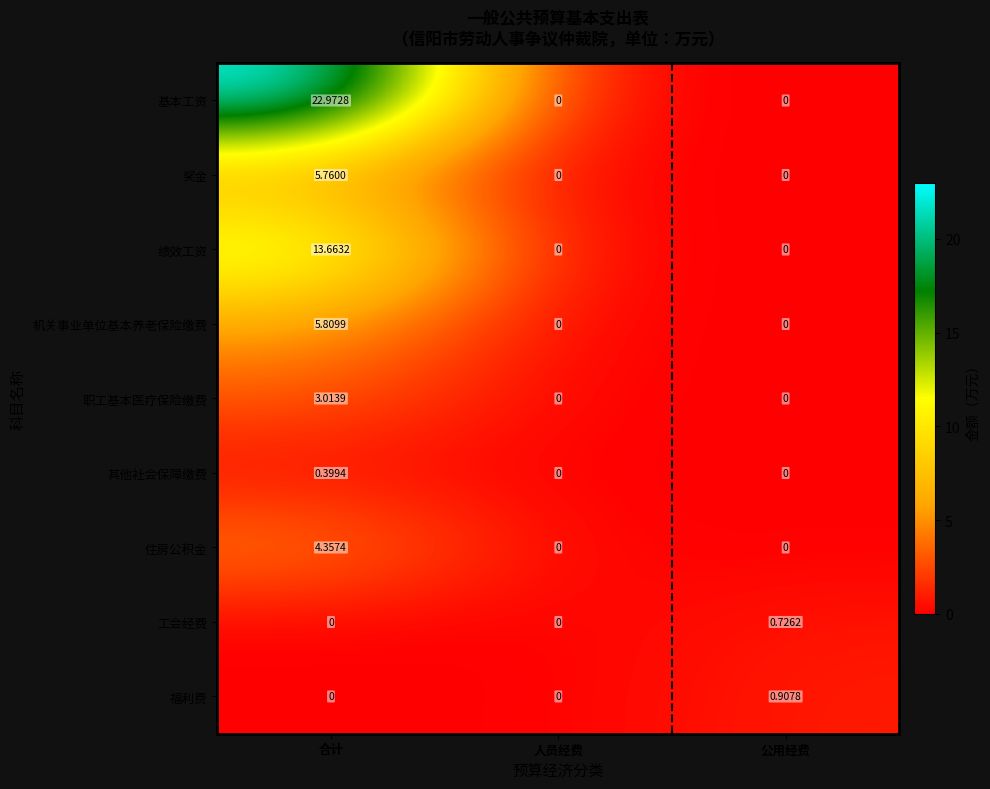

How many categories are shown in the chart?

3